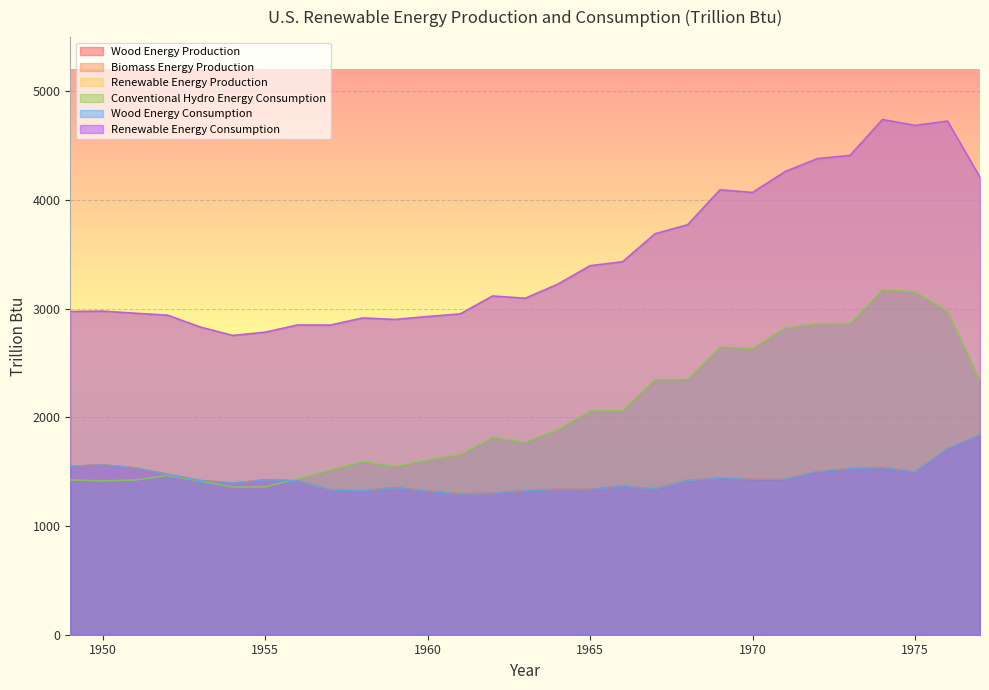

After their last crossing, which series has the higher values: Conventional Hydro Energy Consumption or Biomass Energy Production?

Conventional Hydro Energy Consumption